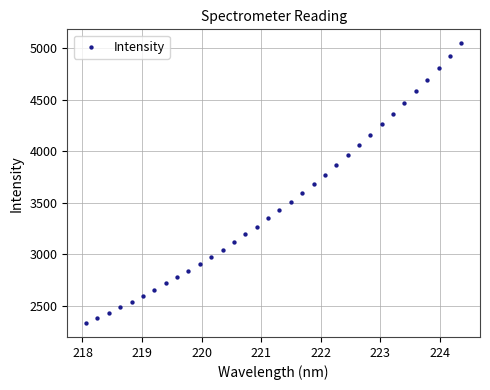

What is the range of X values (max minus min)?

6.3